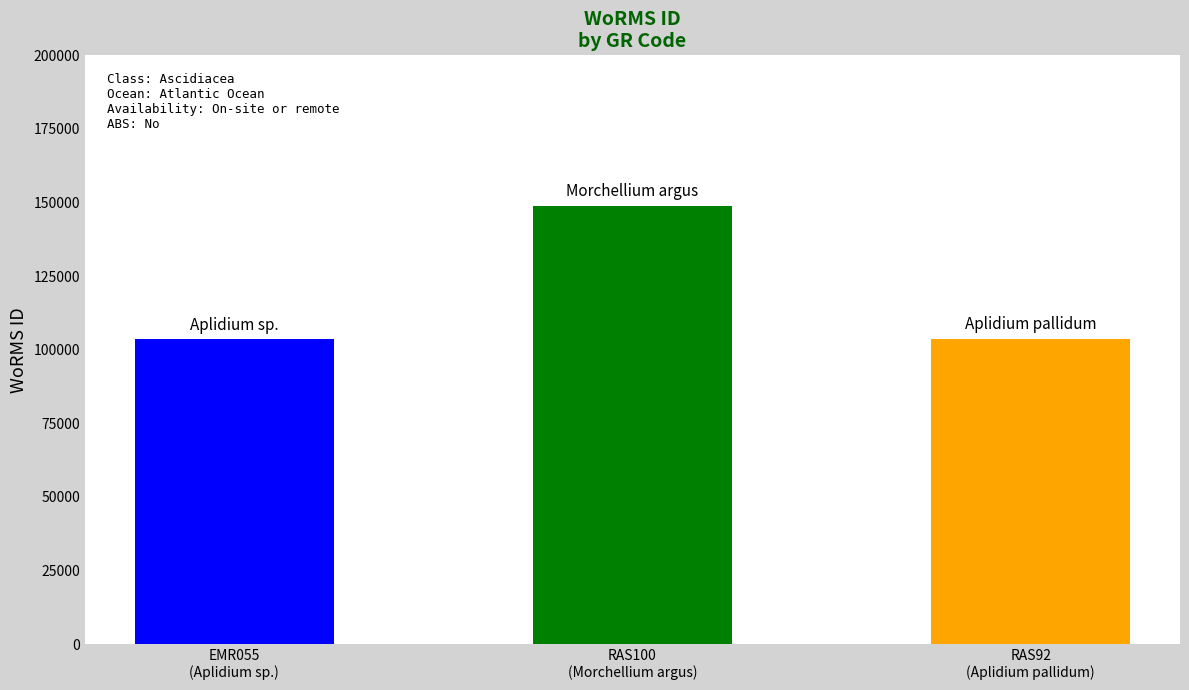

Approximately how many times larger is the value at RAS100 compared to EMR055?

1.4